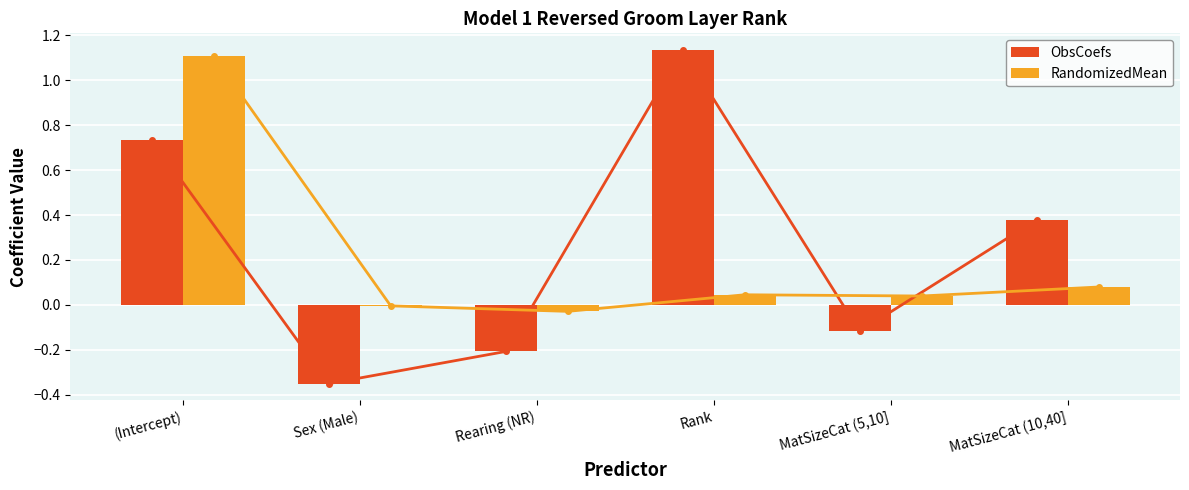

At how many categories does at least one series exceed 0?

4